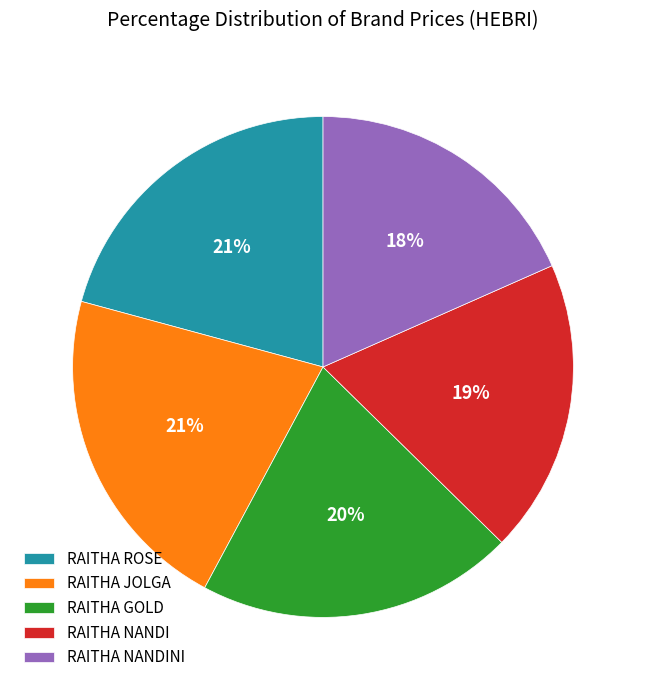

True or false: RAITHA GOLD accounts for 14% of the total.

False